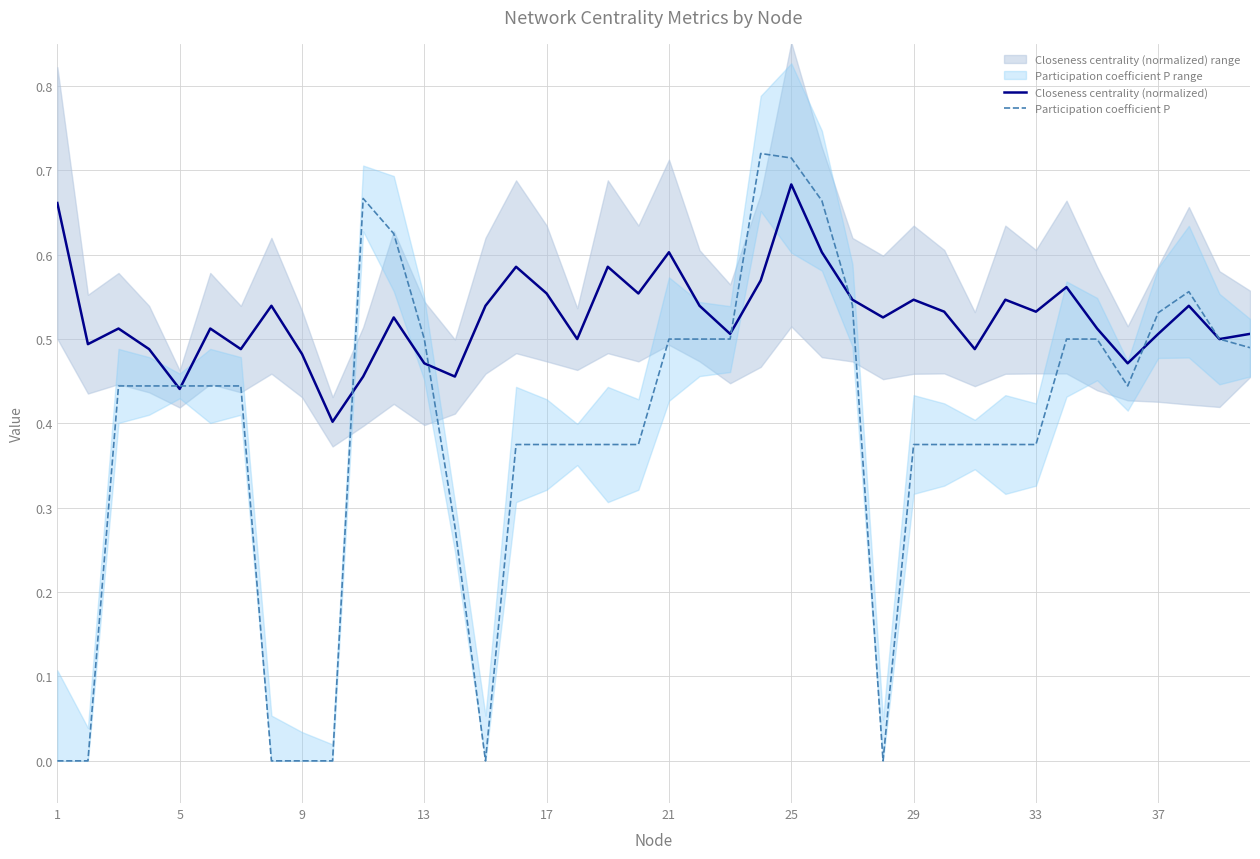

Is it true that Closeness centrality (normalized) equals 0.7 at 13?

False